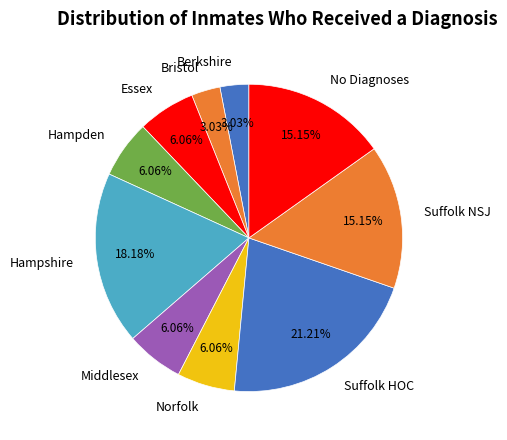

What is the largest slice in the pie chart?

Suffolk HOC